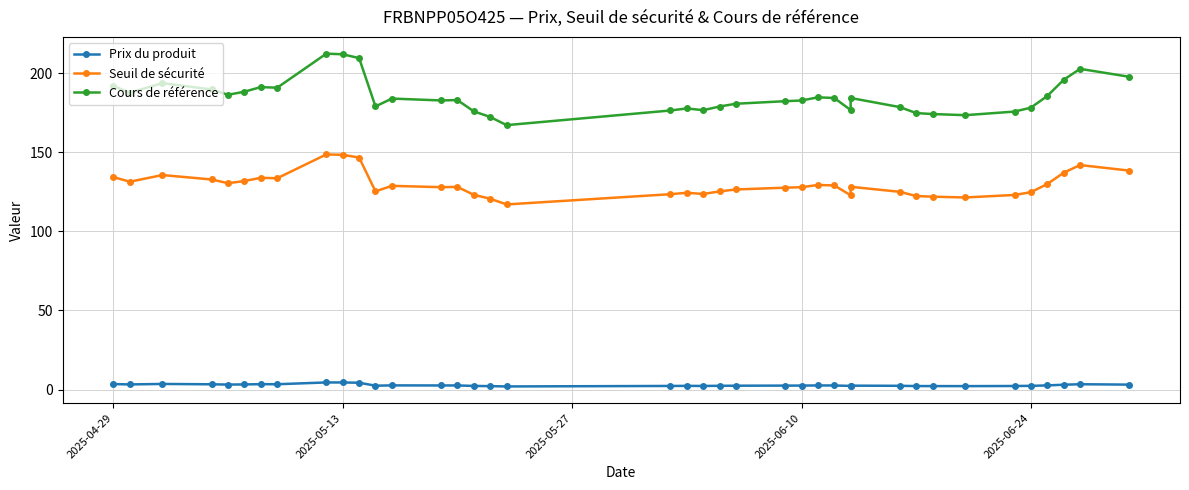

Where does the Seuil de sécurité series first go above 128?

2025-04-29